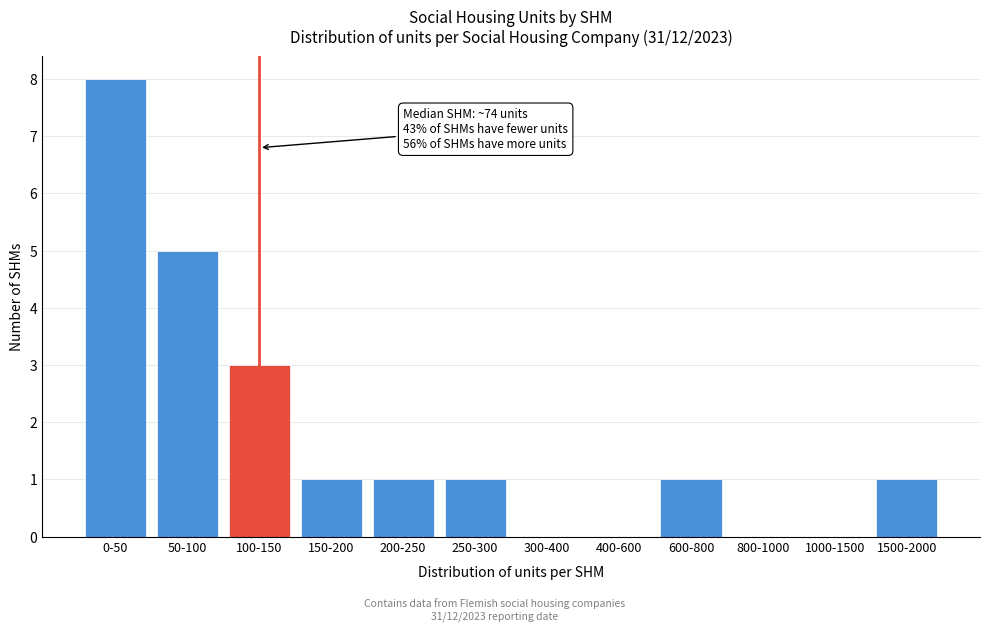

Reading right to left, extract all data points from this chart.

1500-2000=1	1000-1500=0	800-1000=0	600-800=1	400-600=0	300-400=0	250-300=1	200-250=1	150-200=1	100-150=3	50-100=5	0-50=8